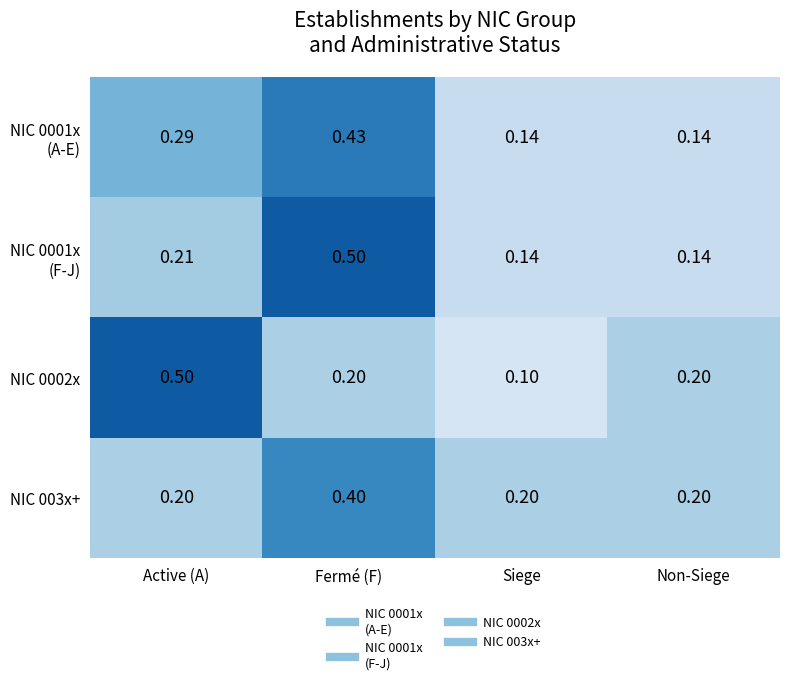

At which label is NIC 0002x closest to 0?

Siege